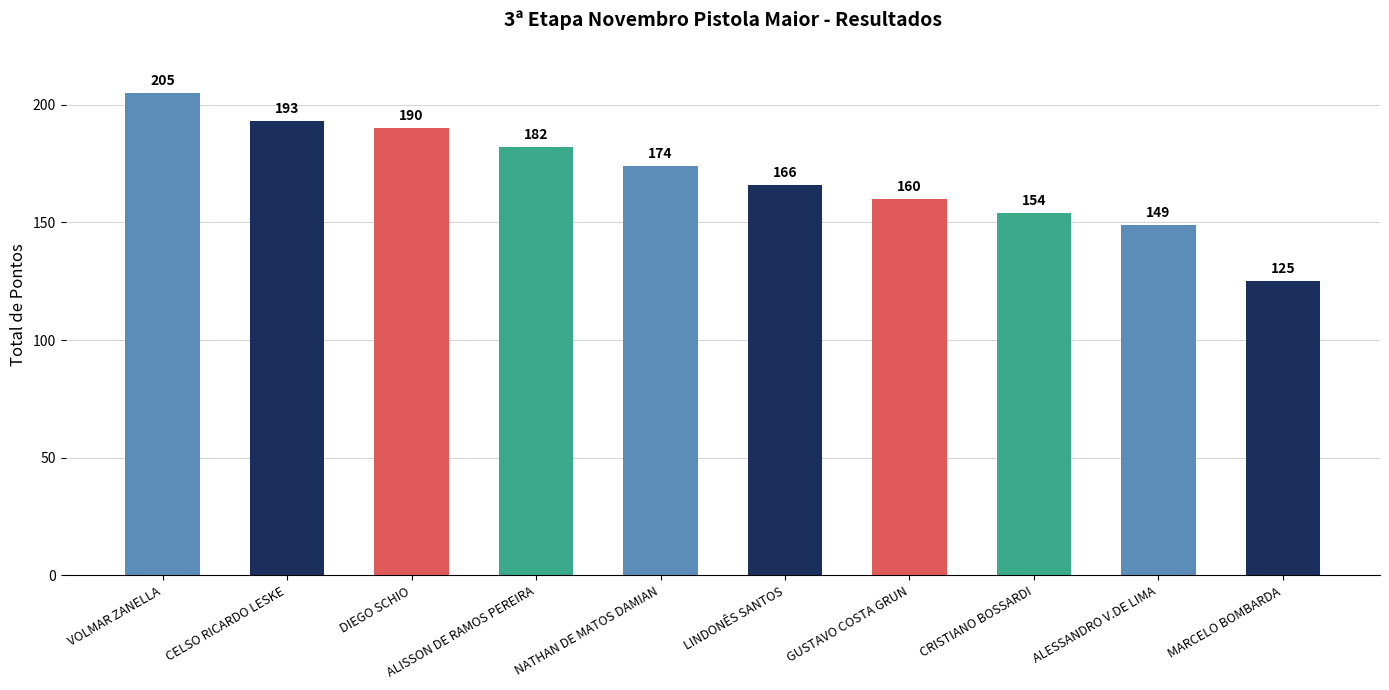

What is the difference between the values at GUSTAVO COSTA GRUN and DIEGO SCHIO?

30